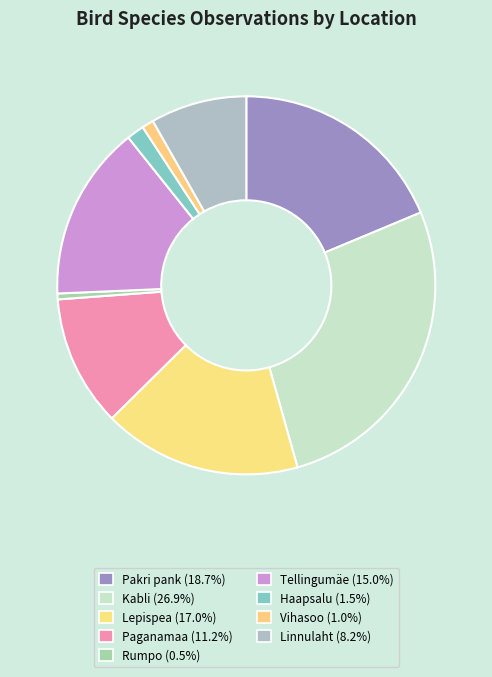

How many segments does this pie chart have?

9